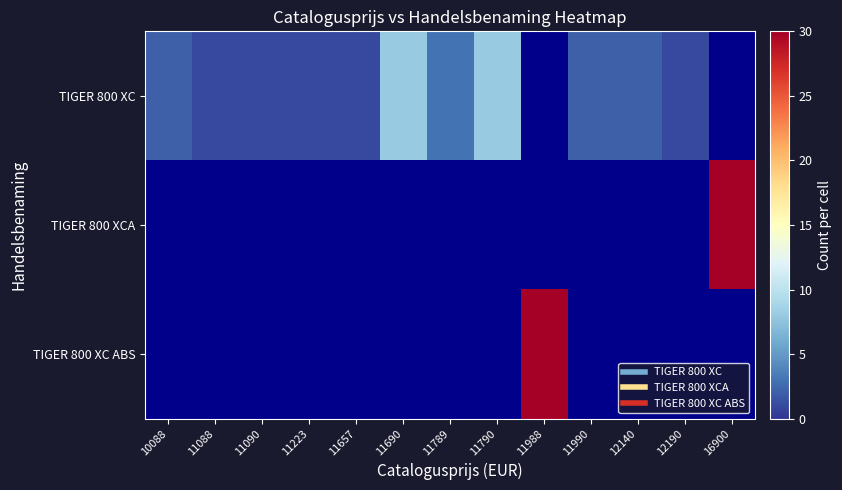

At how many categories does at least one series exceed 10?

2